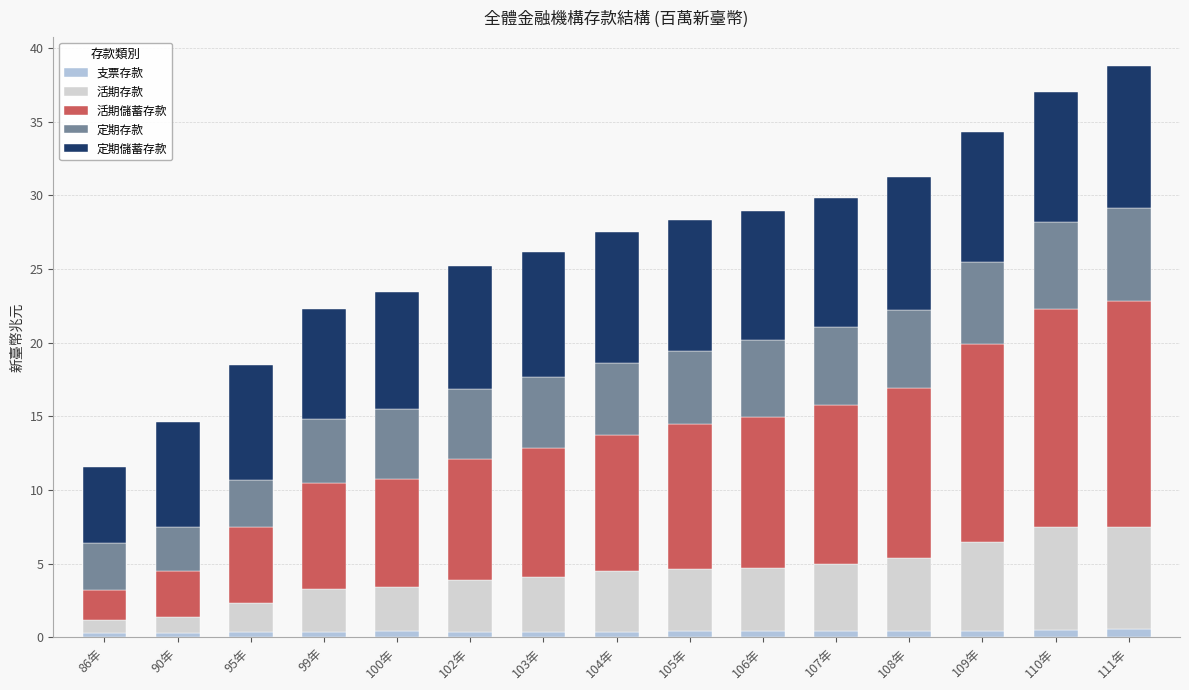

Does the chart contain stacked bars?

Yes